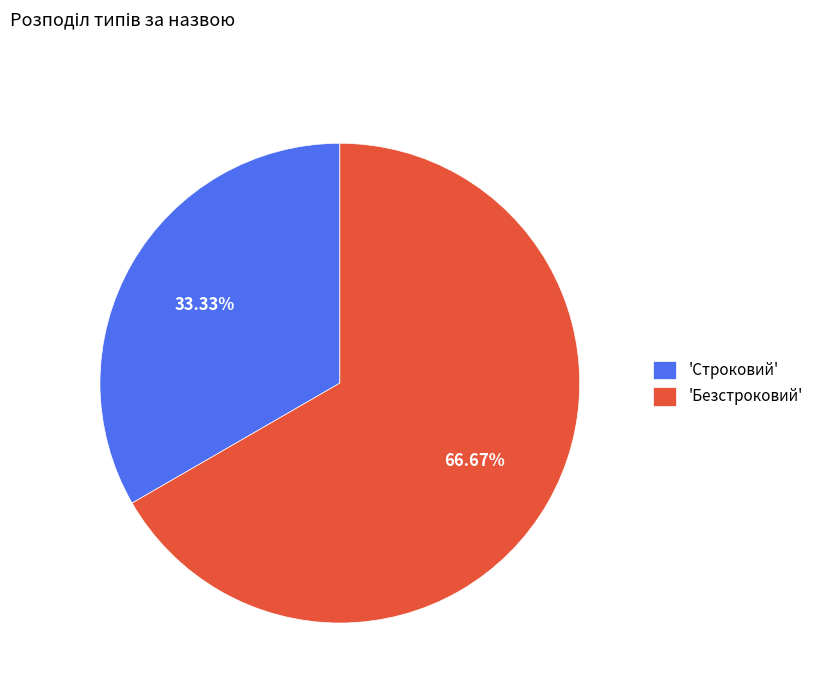

Combined, do 'Строковий' and 'Безстроковий' account for over 50%?

Yes